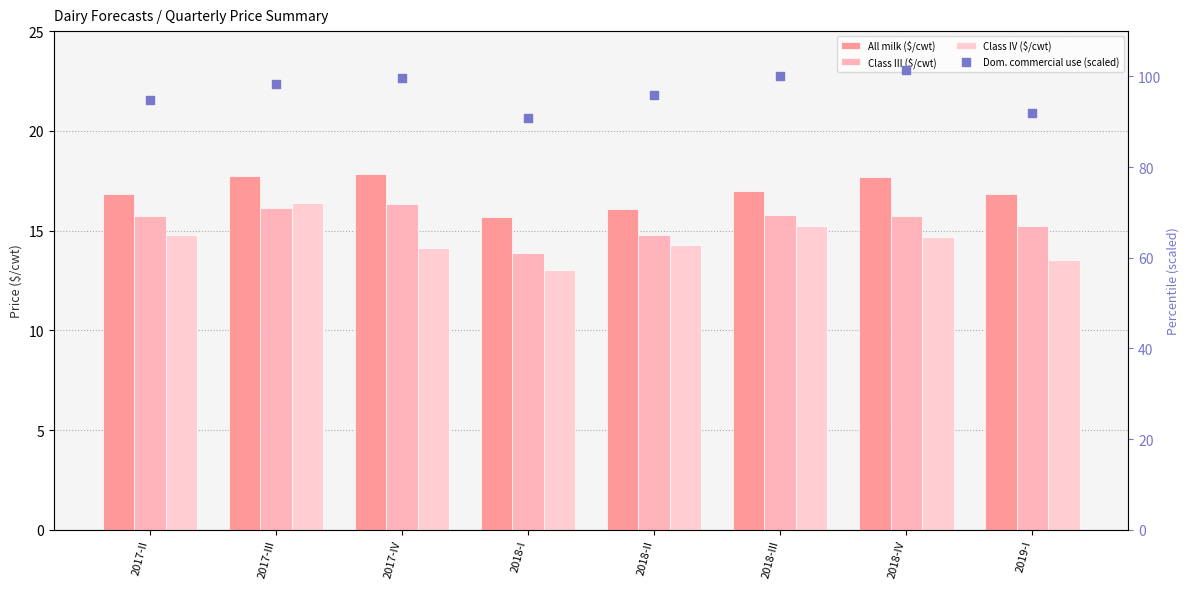

Which series reaches the maximum Y coordinate?

Dom. commercial use (scaled)